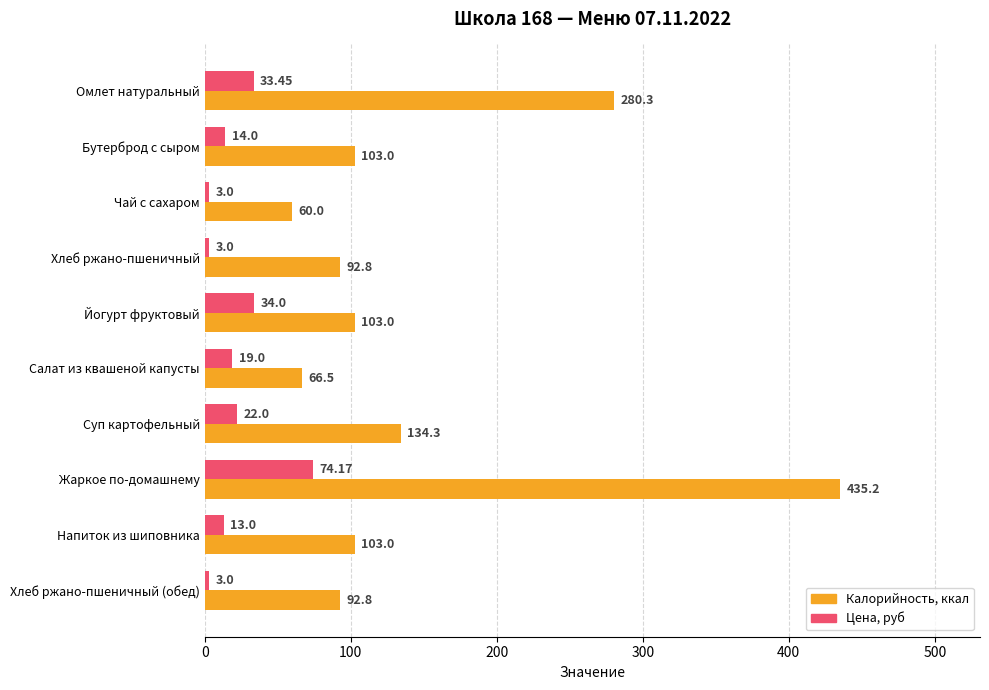

At Чай с сахаром, list the series in order from largest to smallest.

Калорийность, ккал, Цена, руб